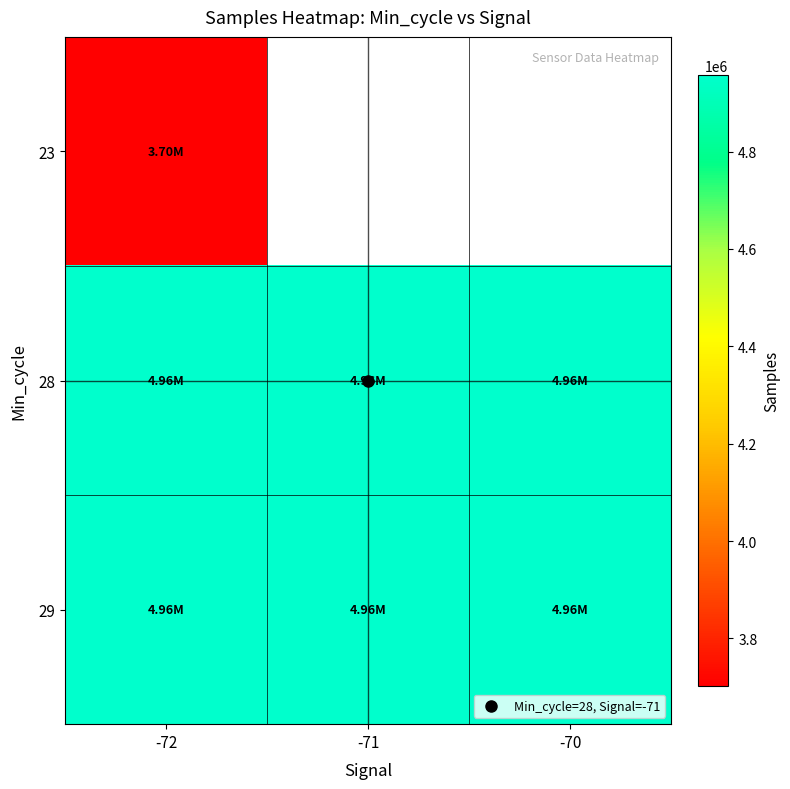

Which category has the lowest value in the 28 series?

-70